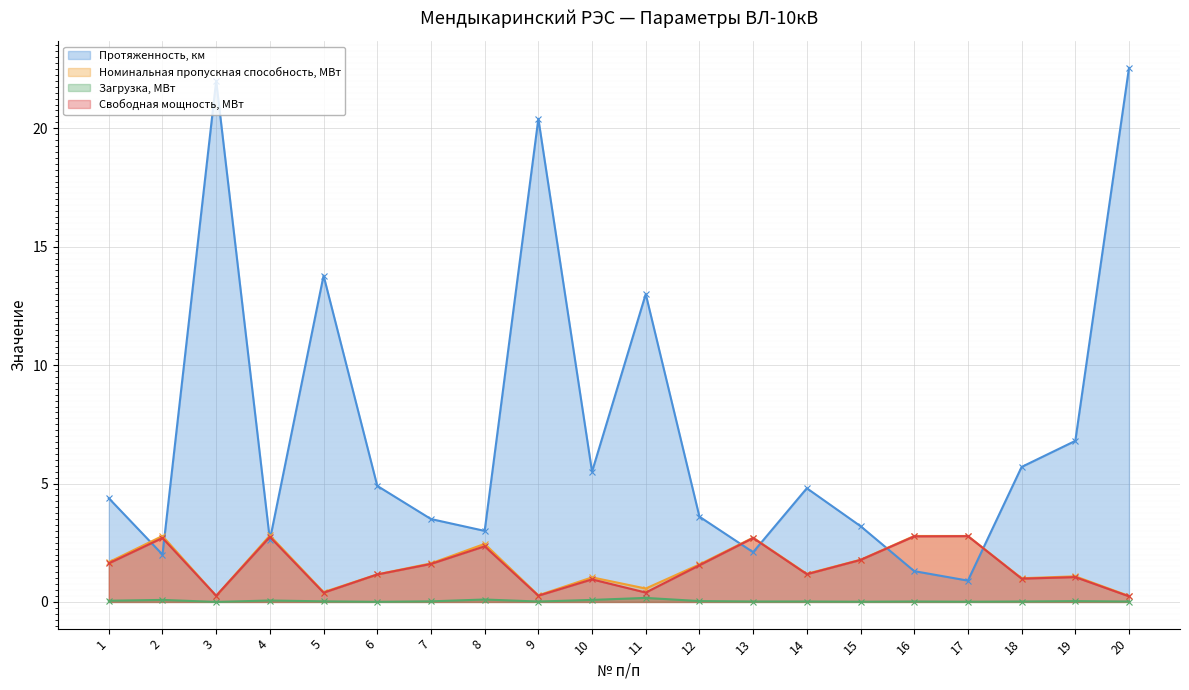

Rank the categories by Протяженность, км value from lowest to highest.

17, 16, 2, 13, 4, 8, 15, 7, 12, 1, 14, 6, 10, 18, 19, 11, 5, 9, 3, 20